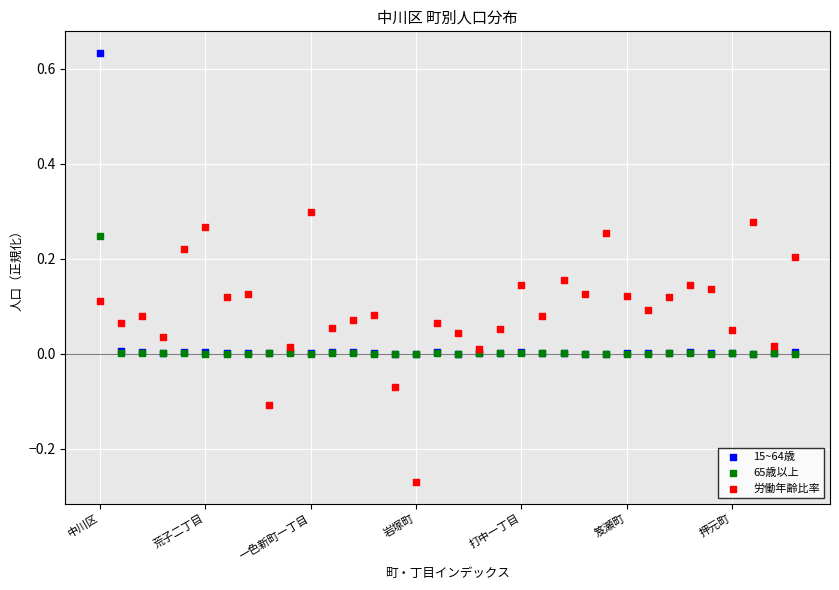

Which series contains the highest Y value?

15~64歳